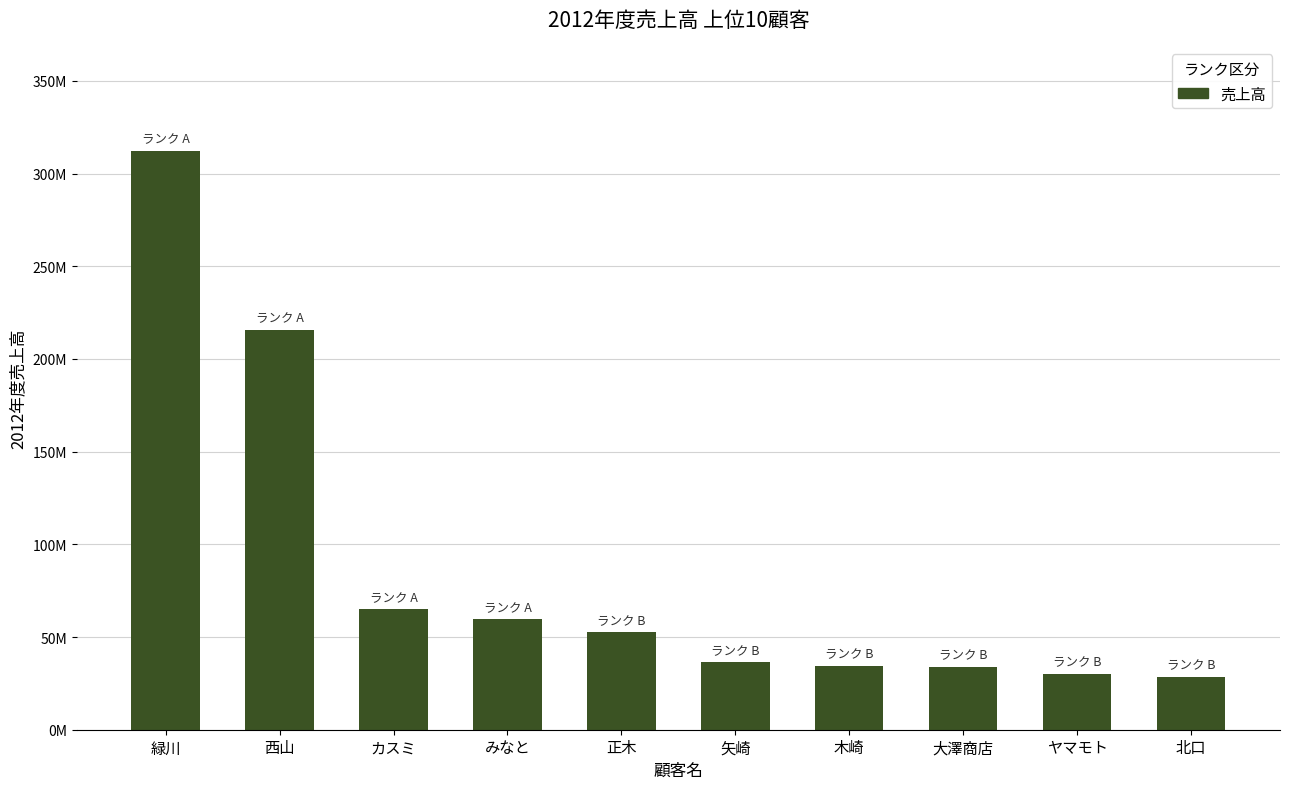

Does the chart contain any negative values?

No